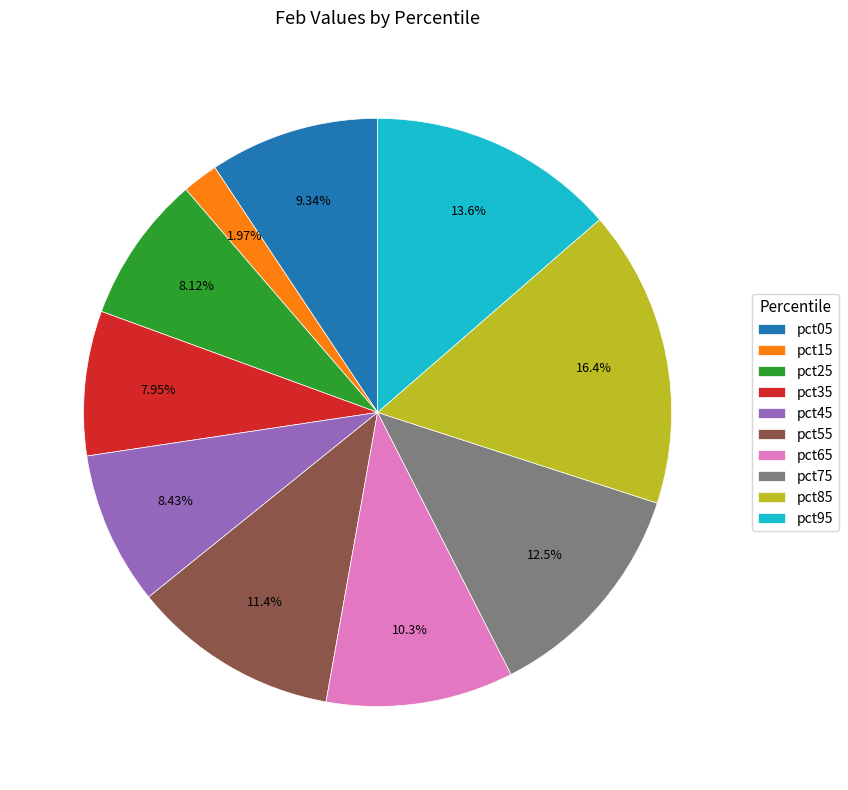

What is the total percentage of pct65 and pct55?

21.7%